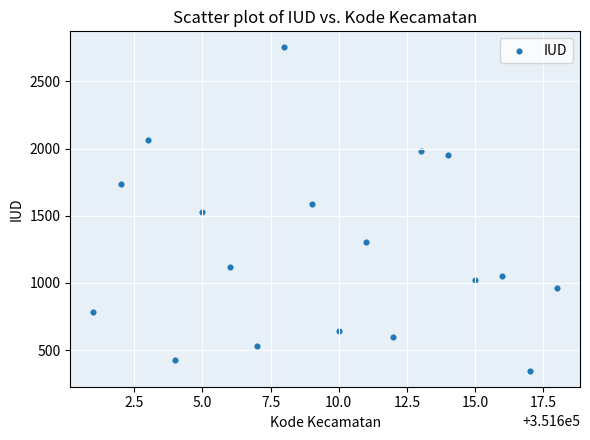

What is the range of X values (max minus min)?

17